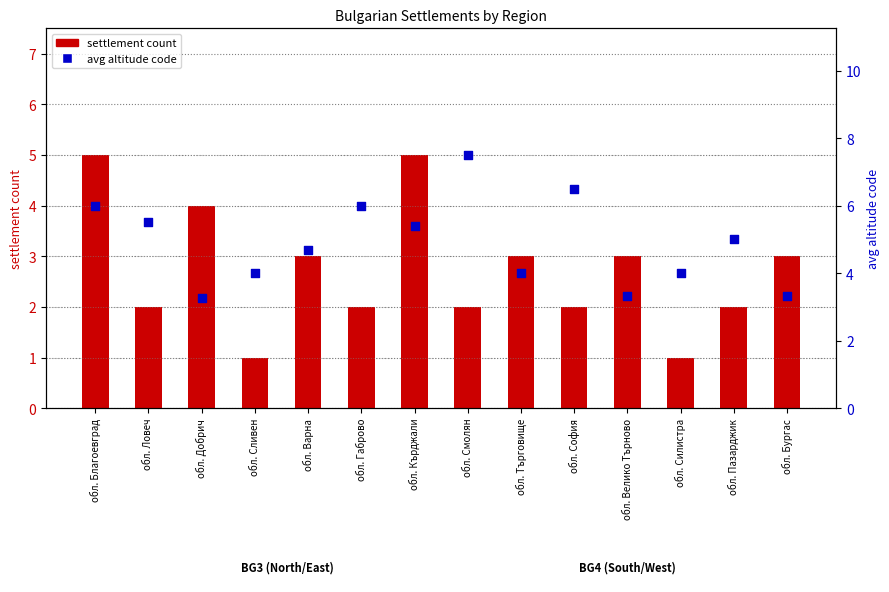

Which series has the largest total across all categories?

avg altitude code